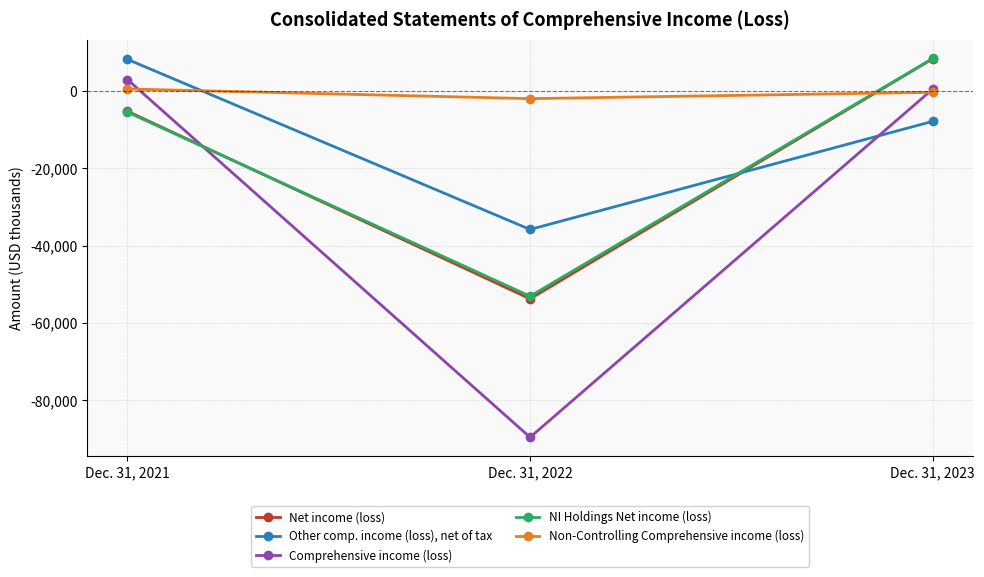

List the series in order of their peak value, highest first.

NI Holdings Net income (loss), Net income (loss), Other comp. income (loss), net of tax, Comprehensive income (loss), Non-Controlling Comprehensive income (loss)